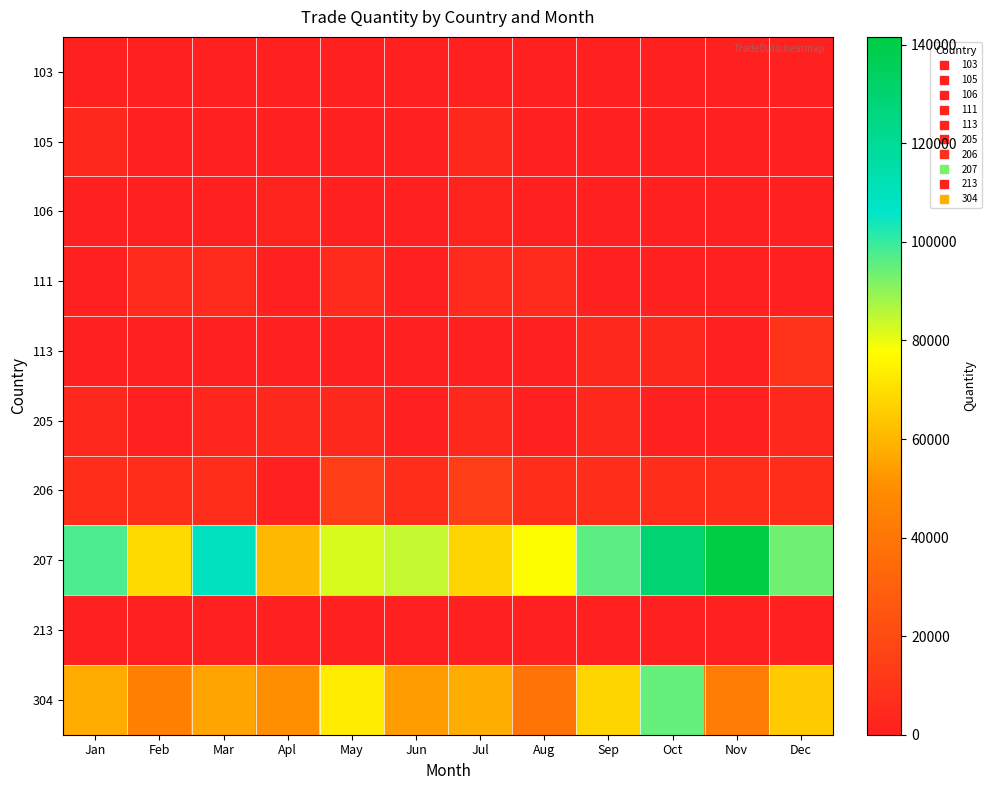

Between Mar and Jun, which series saw the biggest shift?

207